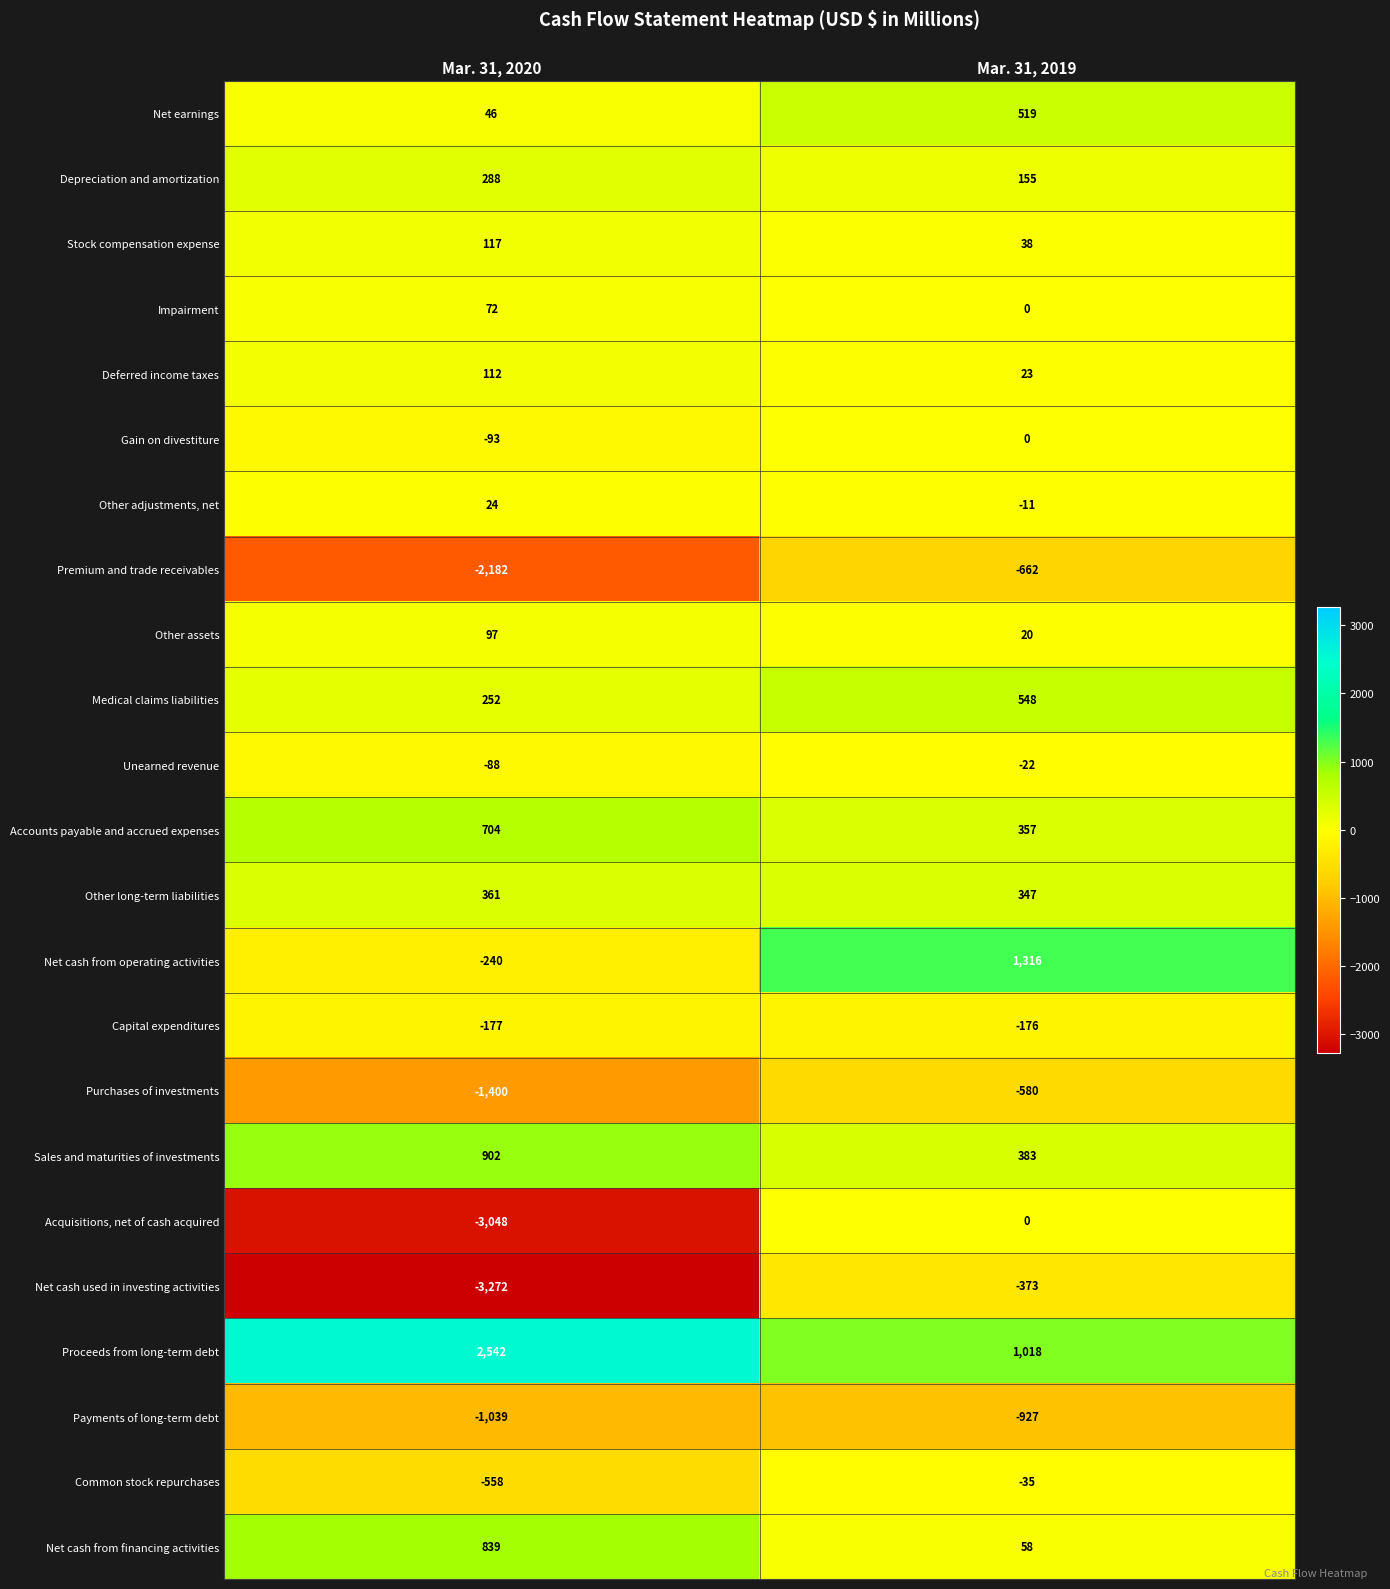

The value of Impairment at Mar. 31, 2019 is 0. True or false?

True